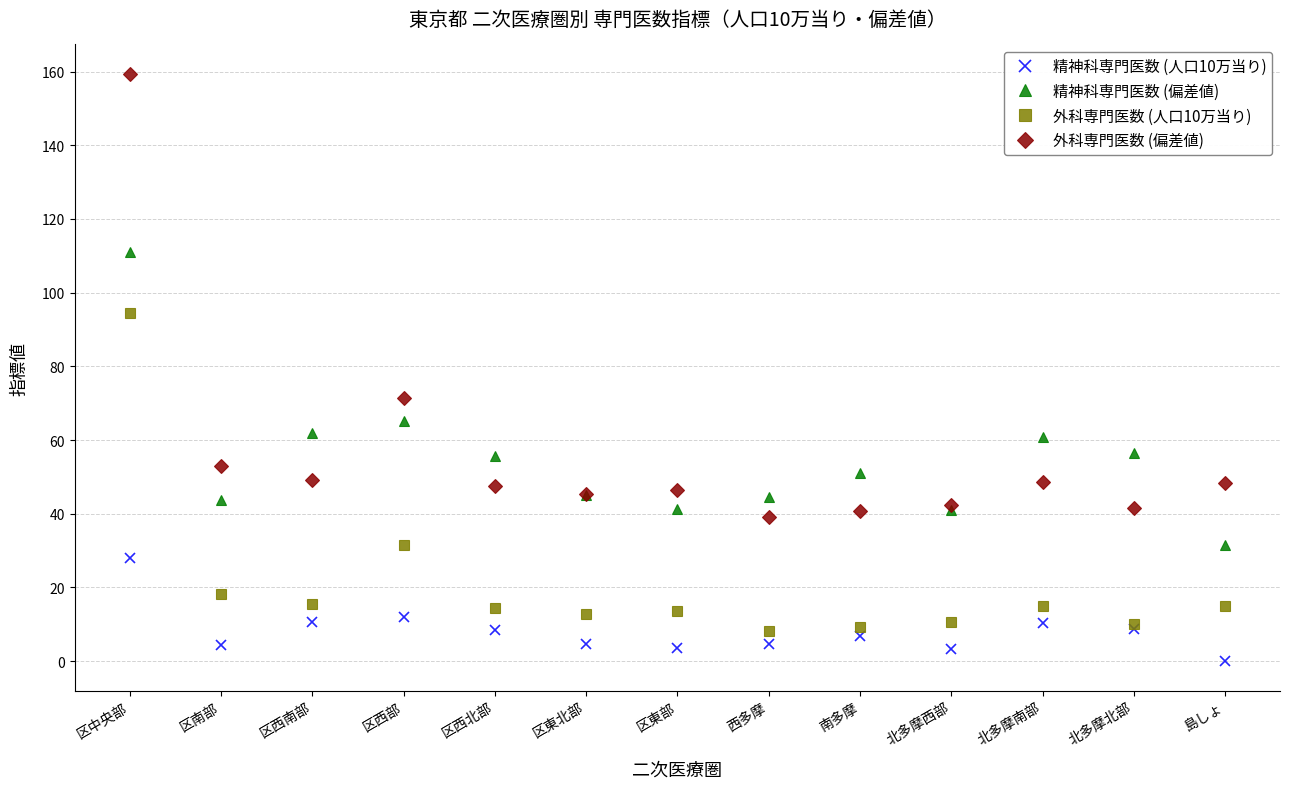

What is the difference between the 精神科専門医数 (人口10万当り) values at 北多摩北部 and 島しょ?

8.8